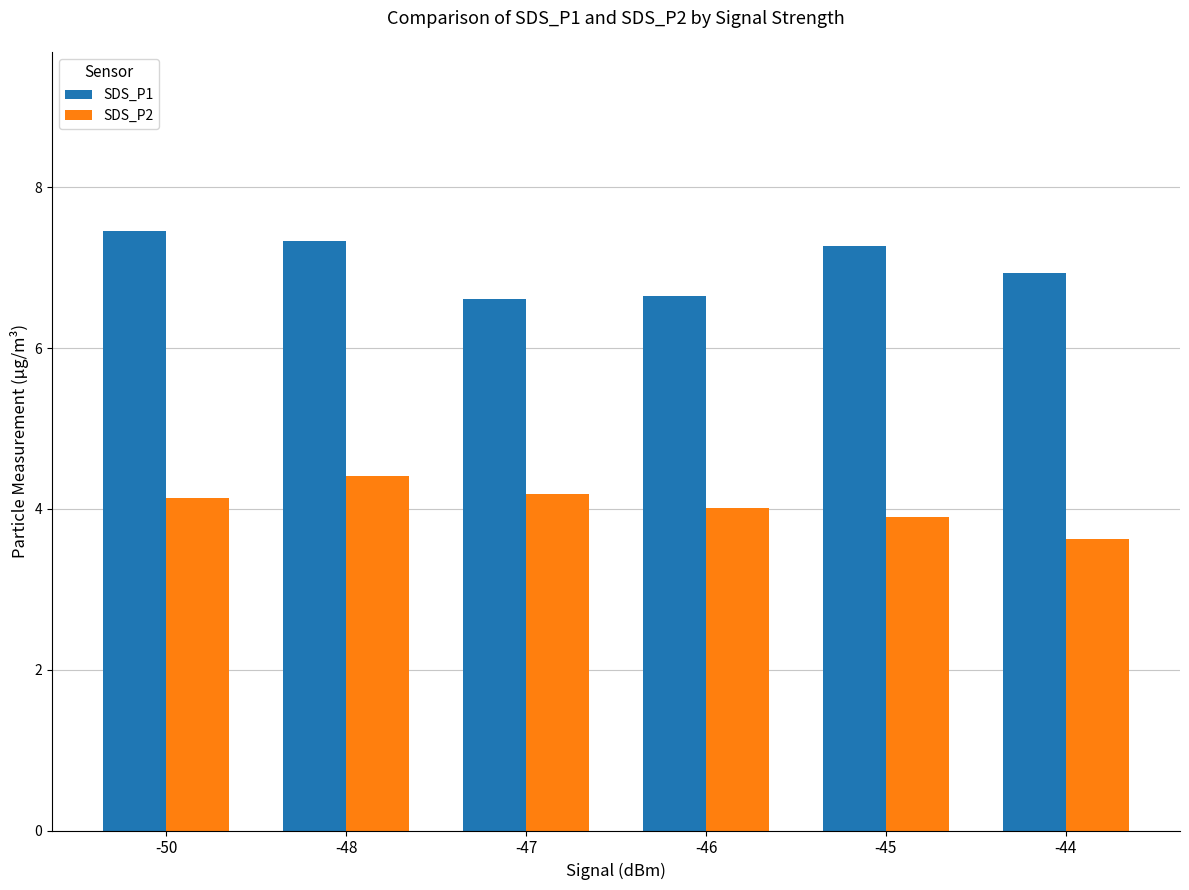

What value does the SDS_P1 series have at -50?

7.5